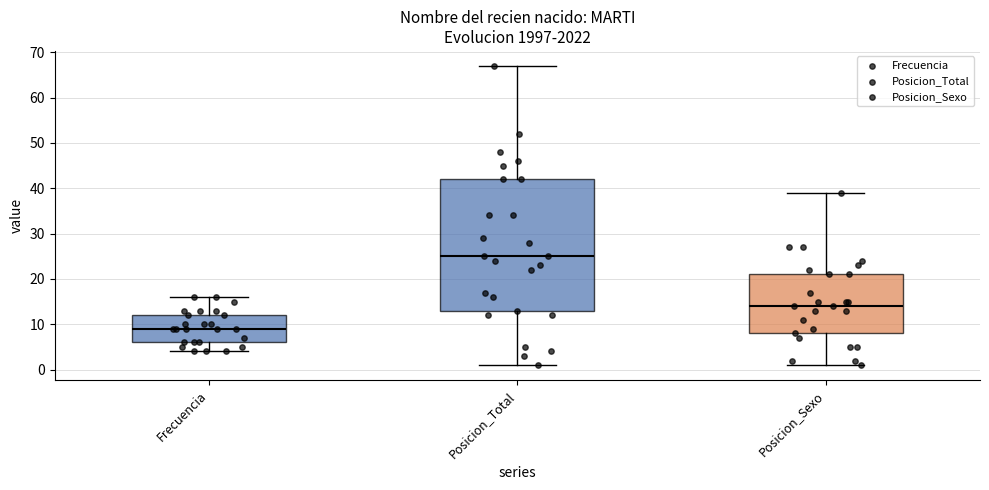

Reading left to right, transcribe this box plot: for each box, give where its median line is, the range the box spans, and where its two whiskers end, as read against the y-axis. The values are not printed on the chart, so give them approximately, as read against the axis.

Frecuencia: median 9, box 6 to 12, whiskers 4 to 16
Posicion_Total: median 25, box 13 to 42, whiskers 1 to 67
Posicion_Sexo: median 14, box 8 to 21, whiskers 1 to 39